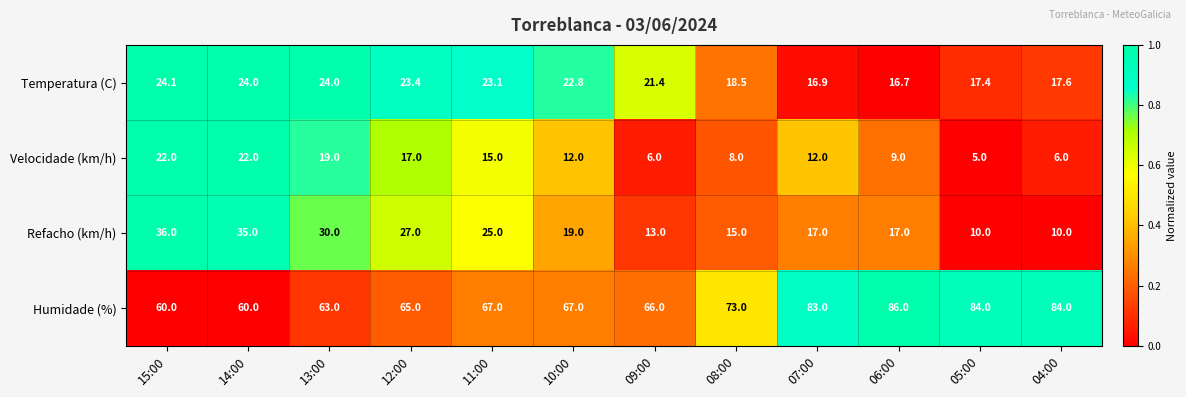

What is the average value of the Refacho (km/h) series?

21.2